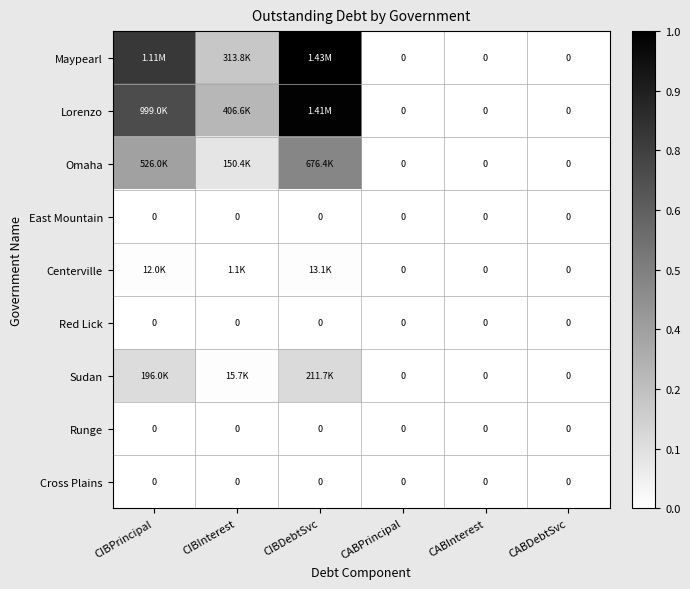

At how many categories does at least one series exceed 0?

3